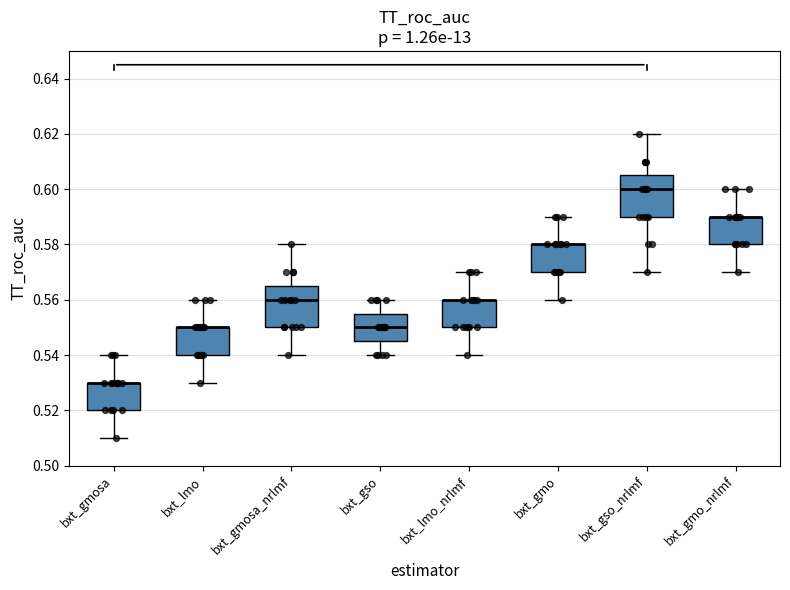

Reading left to right, transcribe this box plot: for each box, give where its median line is, the range the box spans, and where its two whiskers end, as read against the y-axis. The values are not printed on the chart, so give them approximately, as read against the axis.

bxt_gmosa: median 0.530 (drawn on the box's upper edge), box 0.520 to 0.530, whiskers 0.510 to 0.540
bxt_lmo: median 0.550 (drawn on the box's upper edge), box 0.540 to 0.550, whiskers 0.530 to 0.560
bxt_gmosa_nrlmf: median 0.560, box 0.550 to 0.566, whiskers 0.540 to 0.580
bxt_gso: median 0.550, box 0.546 to 0.556, whiskers 0.540 to 0.560
bxt_lmo_nrlmf: median 0.560 (drawn on the box's upper edge), box 0.550 to 0.560, whiskers 0.540 to 0.570
bxt_gmo: median 0.580 (drawn on the box's upper edge), box 0.570 to 0.580, whiskers 0.560 to 0.590
bxt_gso_nrlmf: median 0.600, box 0.590 to 0.606, whiskers 0.570 to 0.620
bxt_gmo_nrlmf: median 0.590 (drawn on the box's upper edge), box 0.580 to 0.590, whiskers 0.570 to 0.600